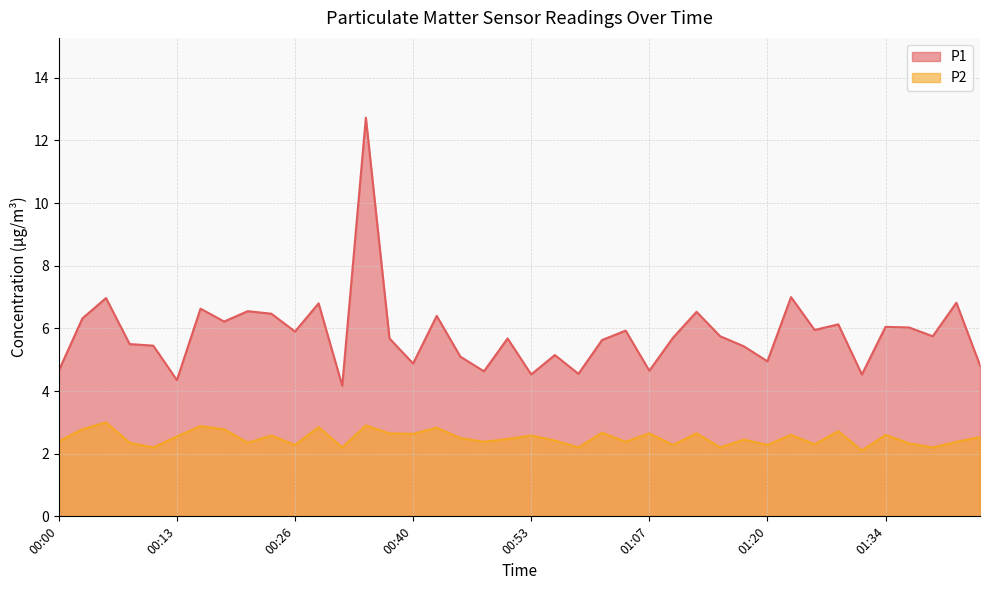

What is the sum of the P1 values at 01:28 and 00:16?

12.8